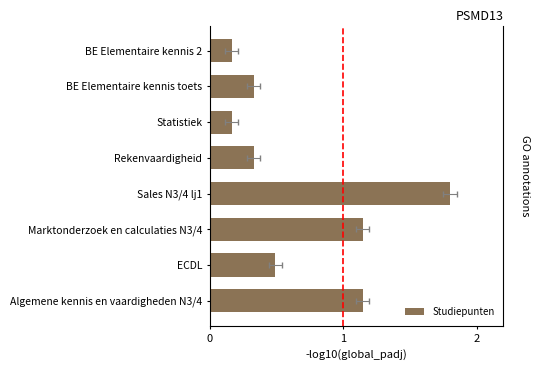

Rank the categories by value from highest to lowest.

Sales N3/4 lj1, Algemene kennis en vaardigheden N3/4, Marktonderzoek en calculaties N3/4, ECDL, Rekenvaardigheid, BE Elementaire kennis toets, Statistiek, BE Elementaire kennis 2